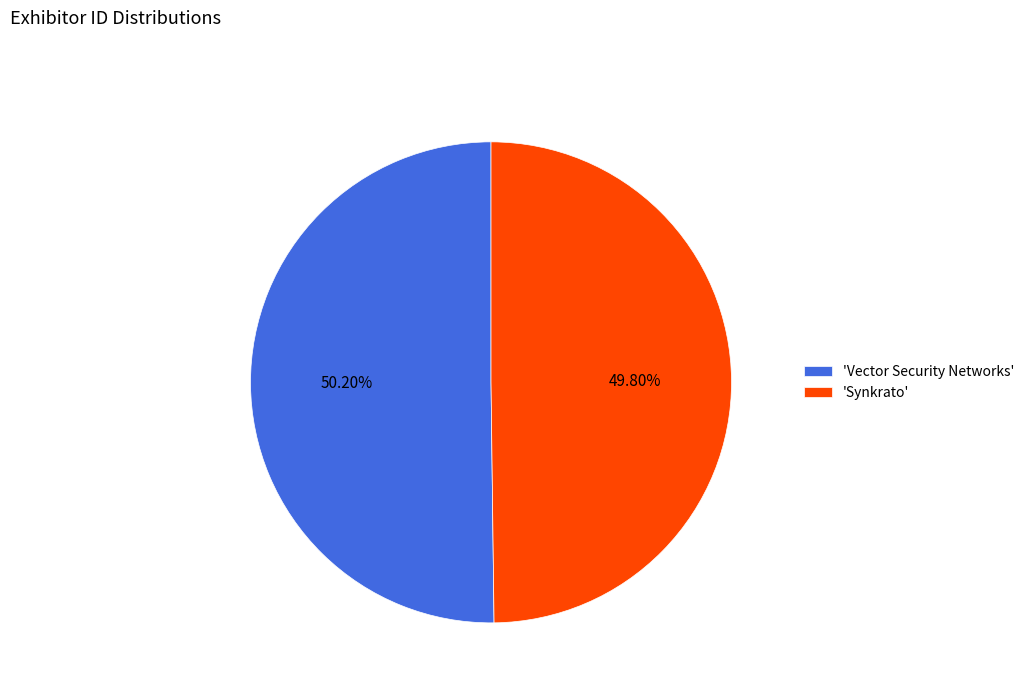

What is the ratio of the value at 'Synkrato' to the value at 'Vector Security Networks'?

1.0